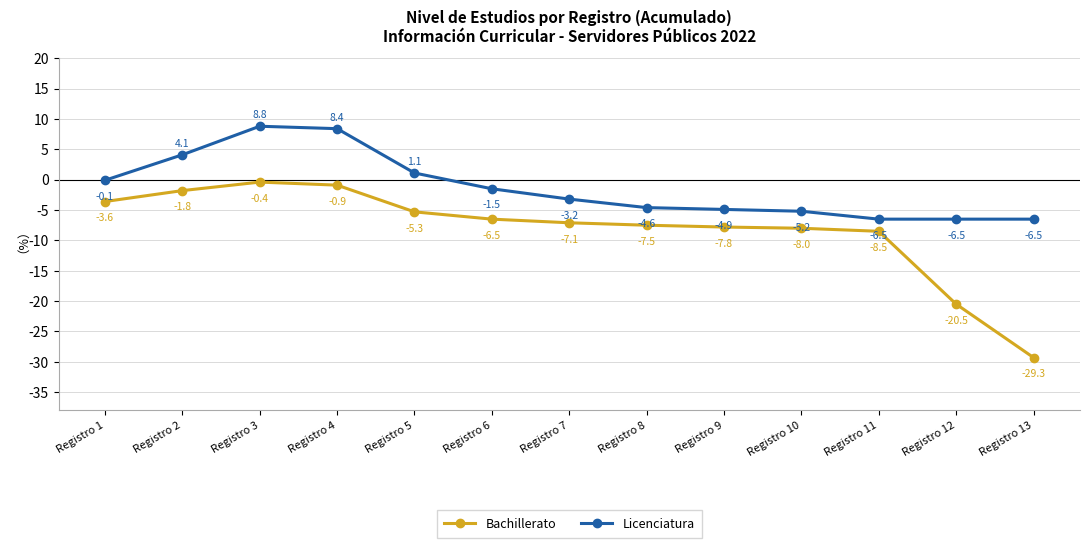

At which category is the sum across all series the highest?

Registro 3